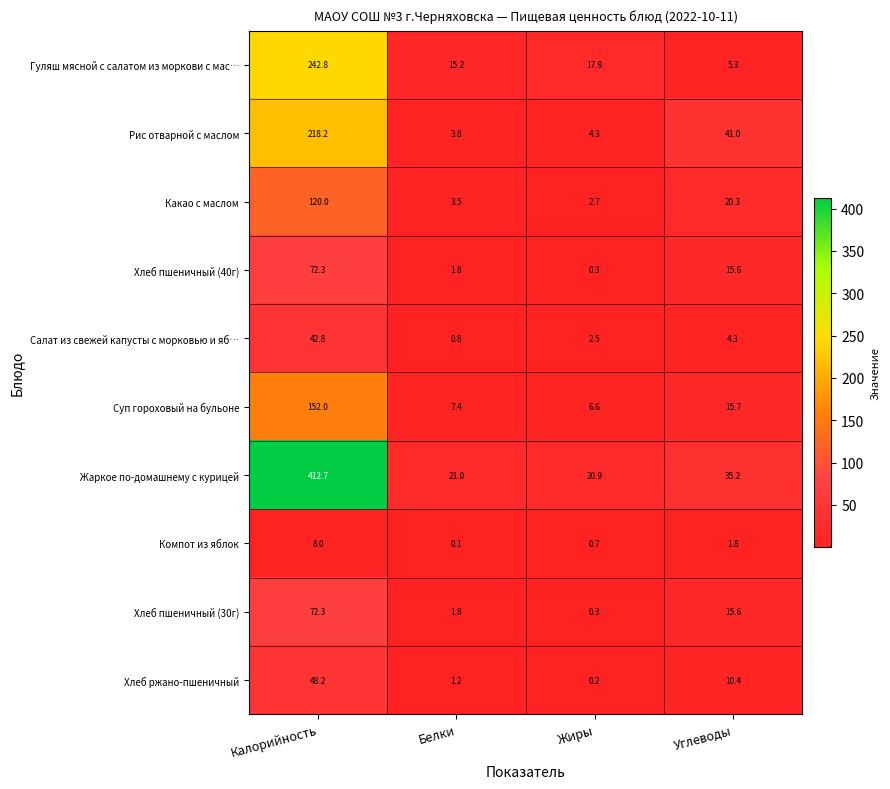

What is the difference between the maximum and minimum values in the Жаркое по-домашнему с курицей series?

391.8